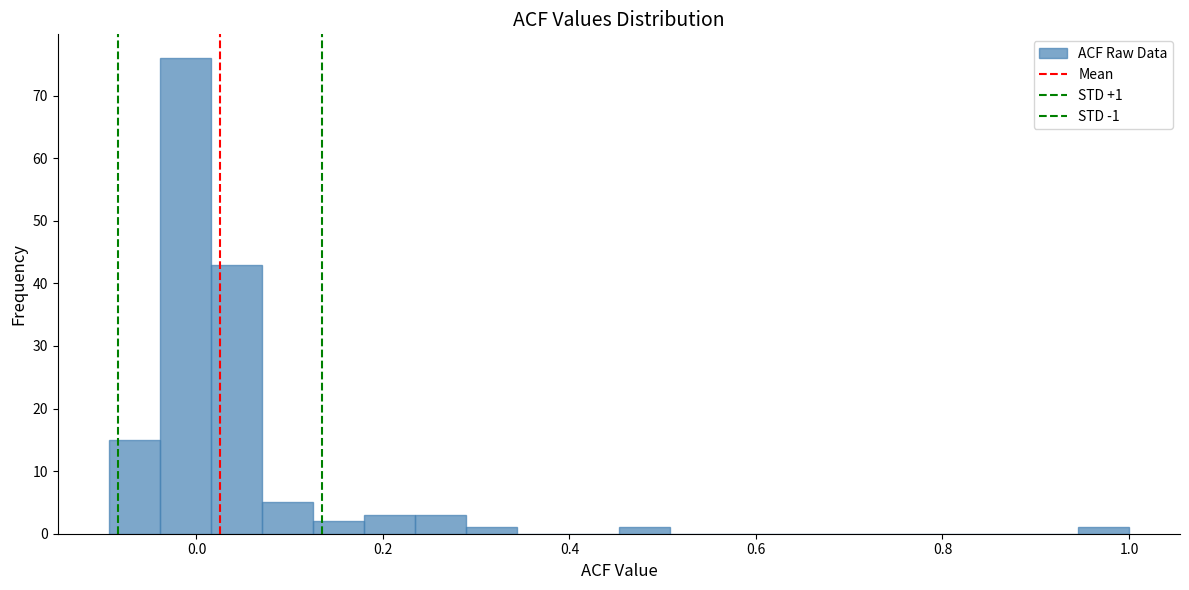

Around what value on the x-axis is the tallest bar? Give the approximate position of its centre, as read against the axis.

-0.02